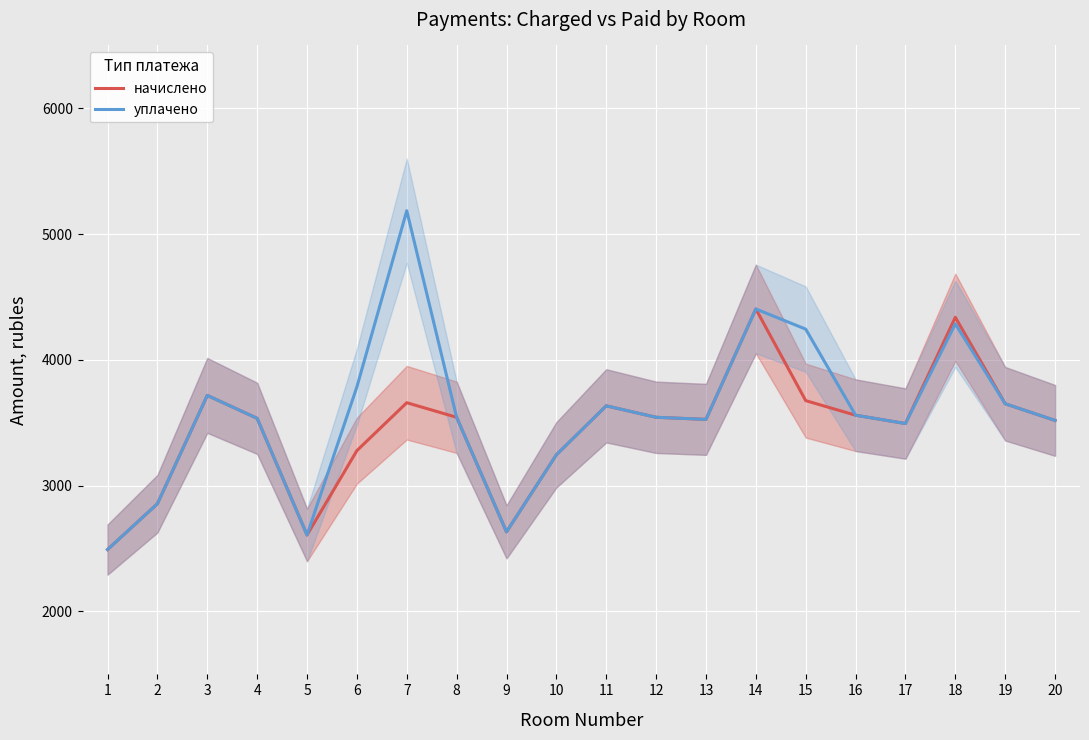

At which category is the sum across all series the highest?

7